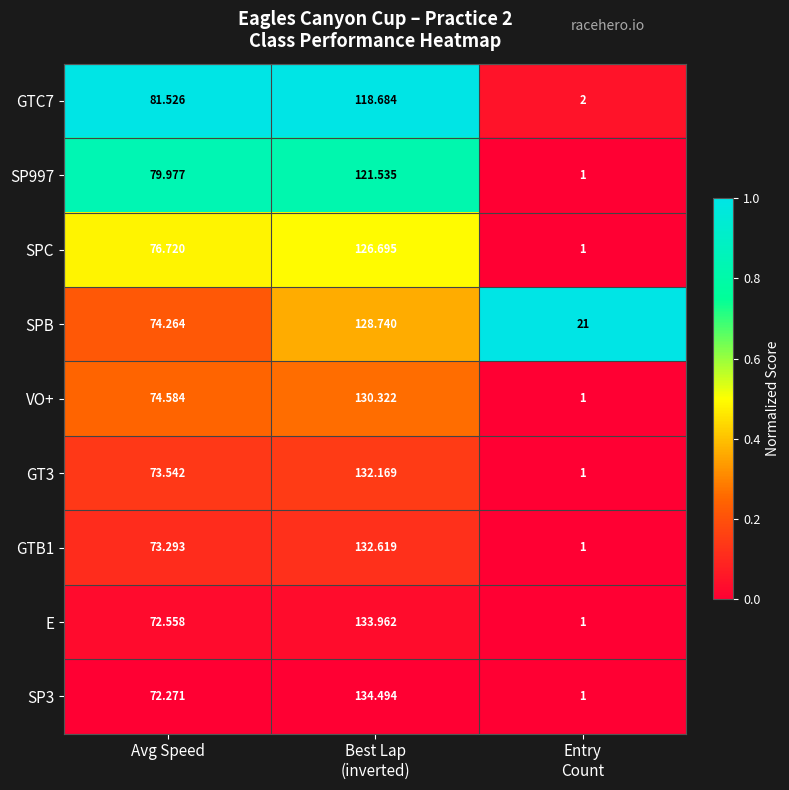

How many series are shown in this chart?

9